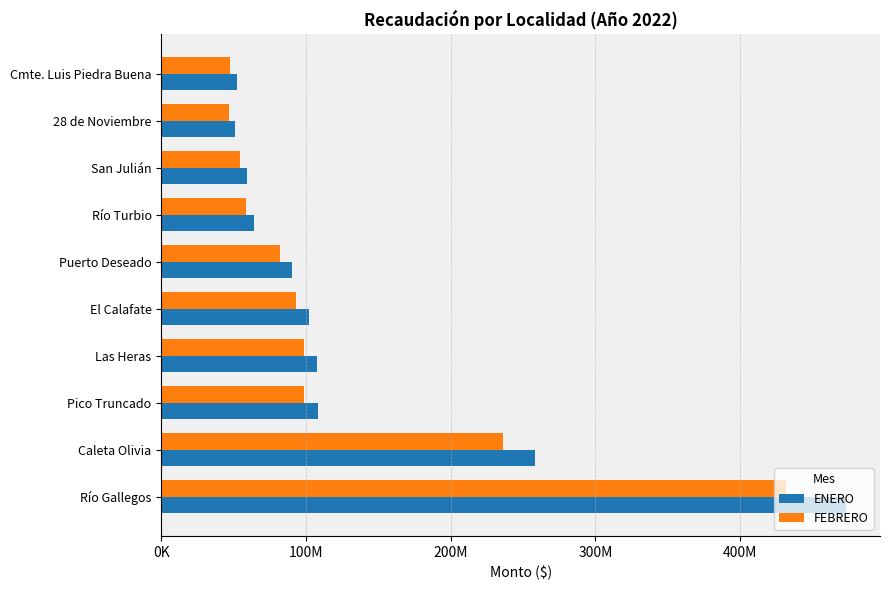

What are all the series names shown in the legend?

ENERO, FEBRERO